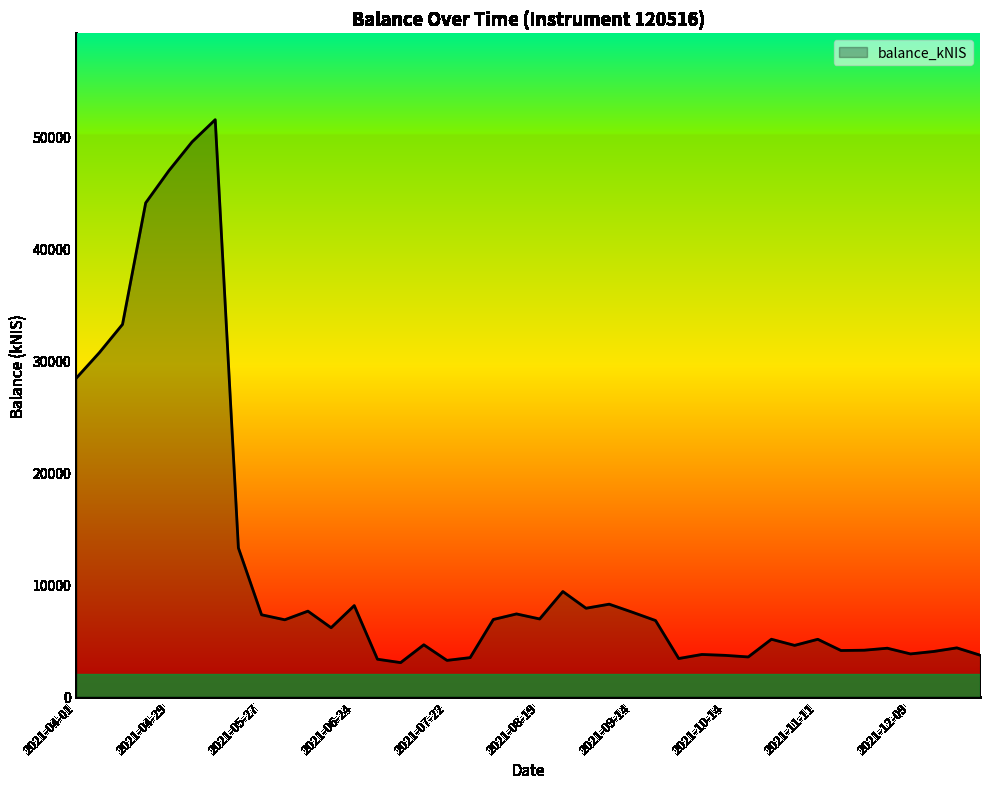

What is the greatest value displayed?

51490.9